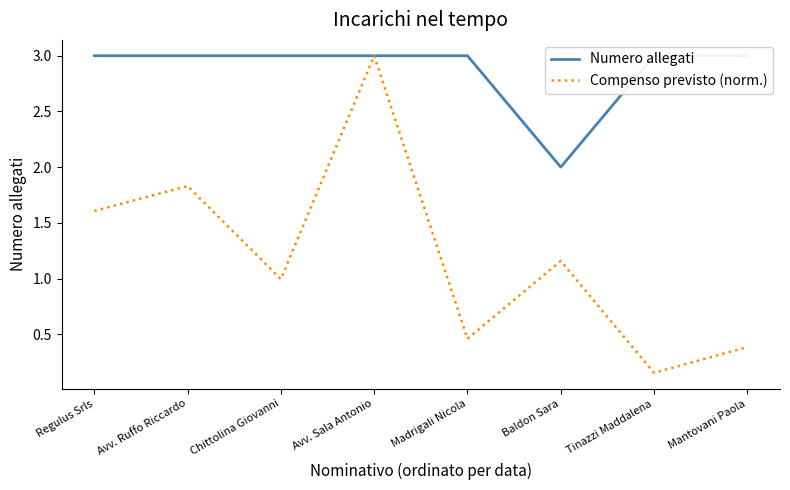

Is the value of Numero allegati at Chittolina Giovanni greater than the value of Compenso previsto (norm.) at Chittolina Giovanni?

Yes